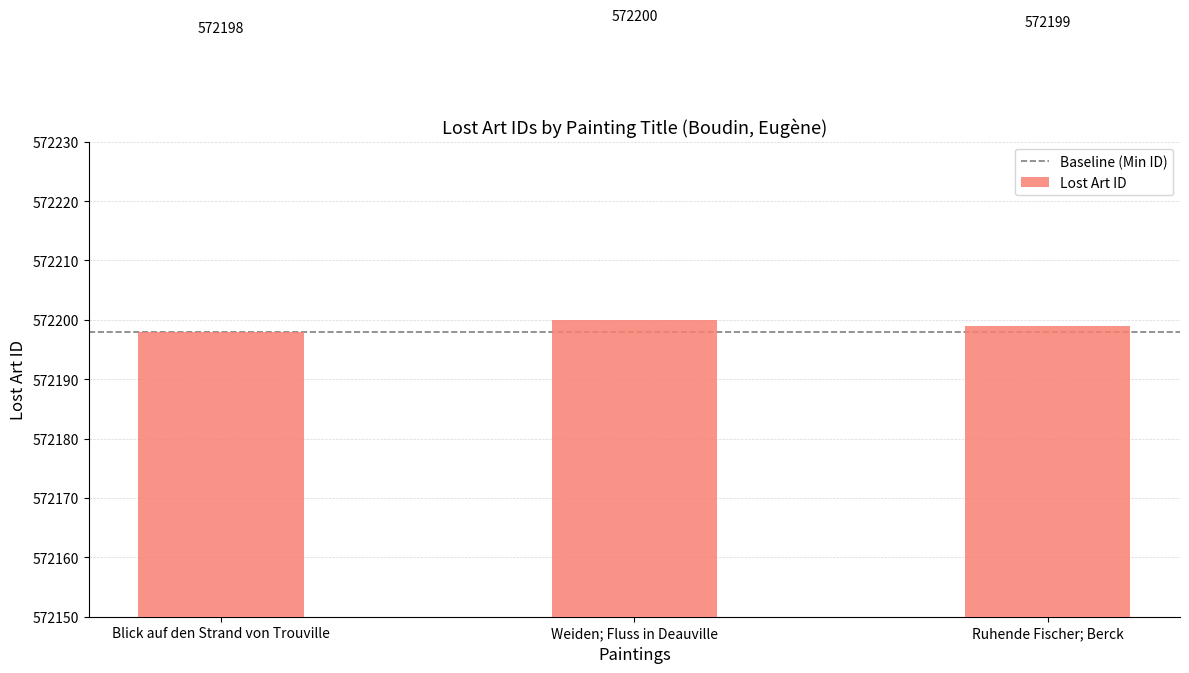

How many data points does each series have?

3